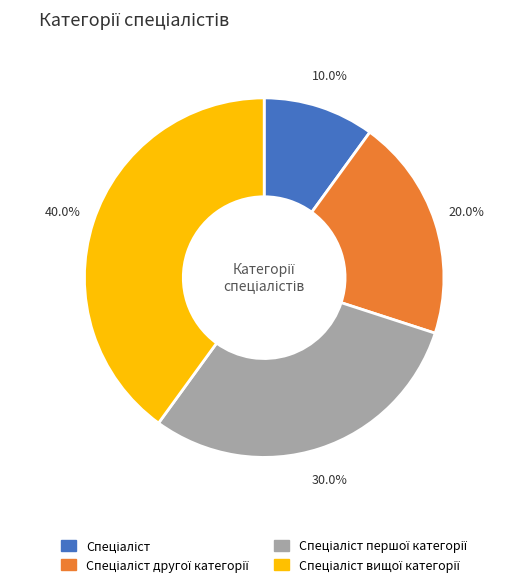

Is there a majority slice in this chart?

No